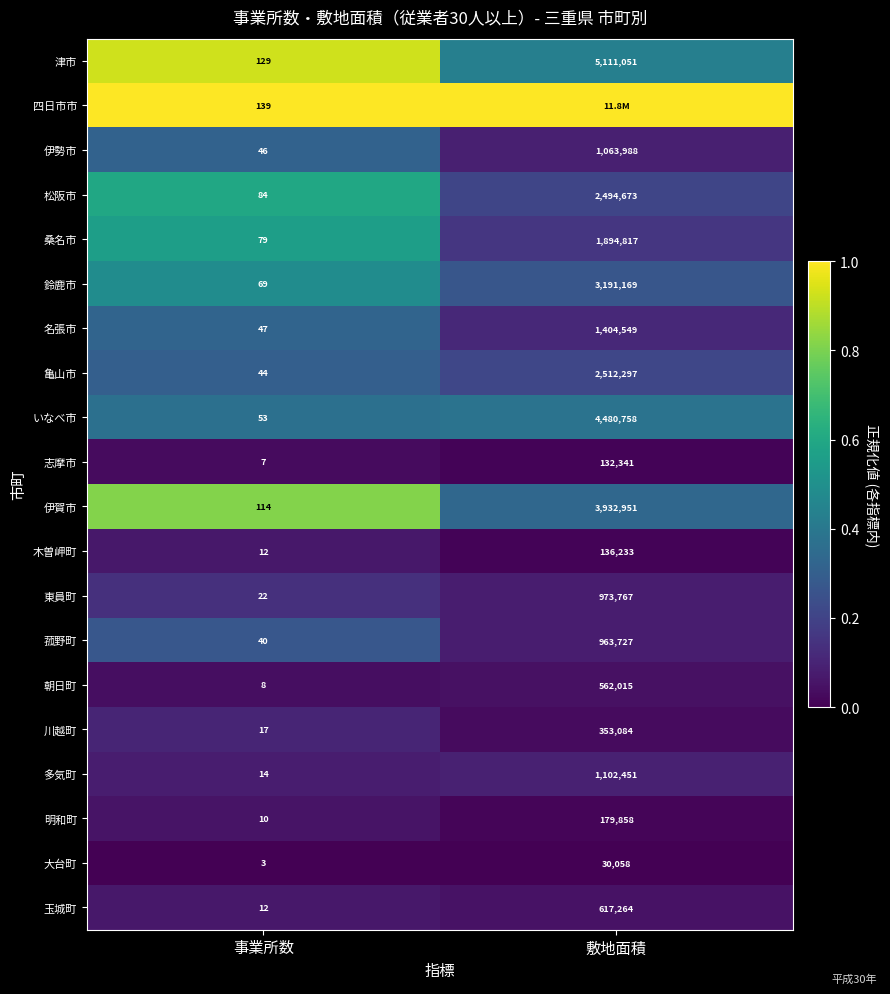

Which has a higher value, 事業所数 or 敷地面積?

事業所数